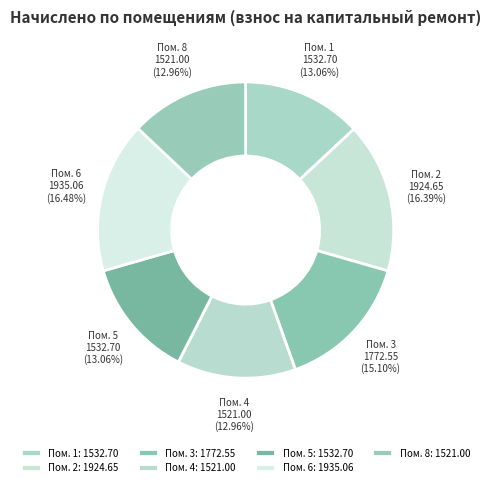

How many slices are in this pie chart?

7